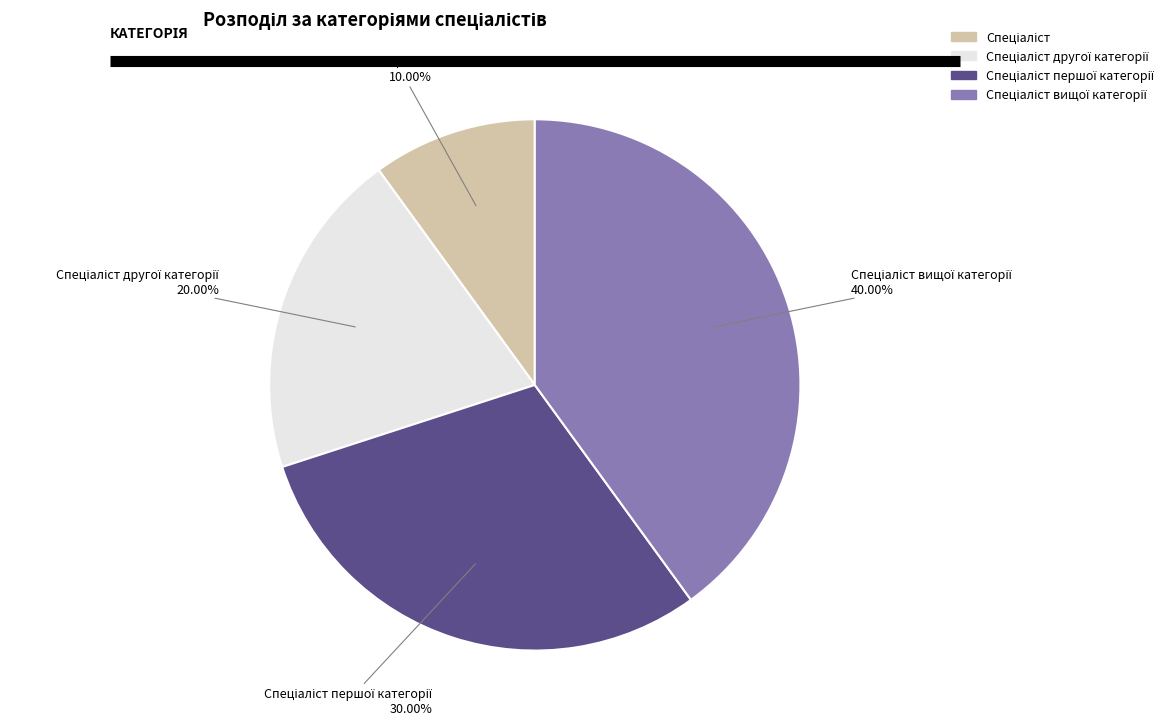

Count the number of slices in the pie.

4